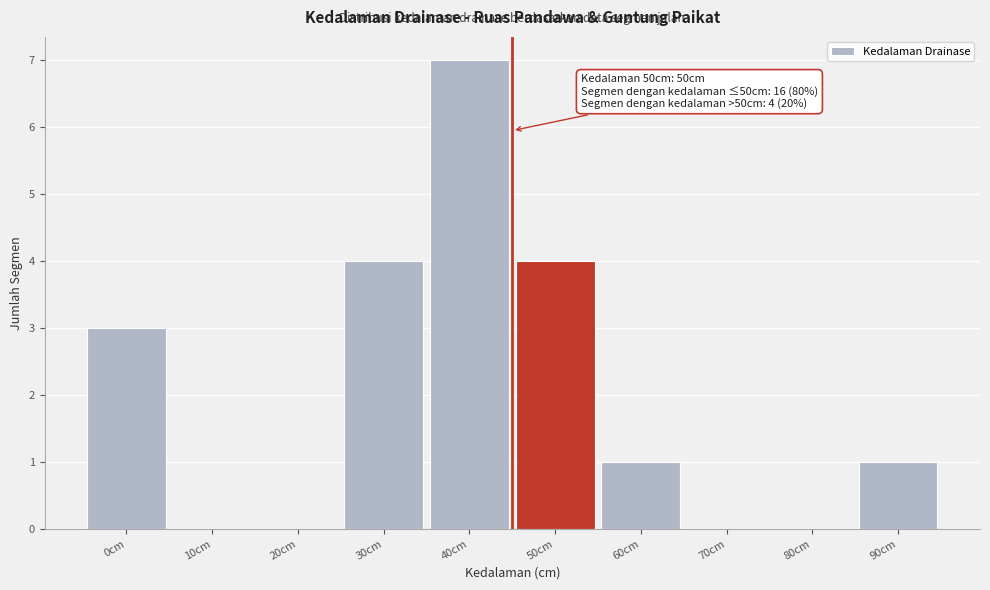

Reading left to right, list all the values displayed in this chart.

0cm=3	10cm=0	20cm=0	30cm=4	40cm=7	50cm=4	60cm=1	70cm=0	80cm=0	90cm=1